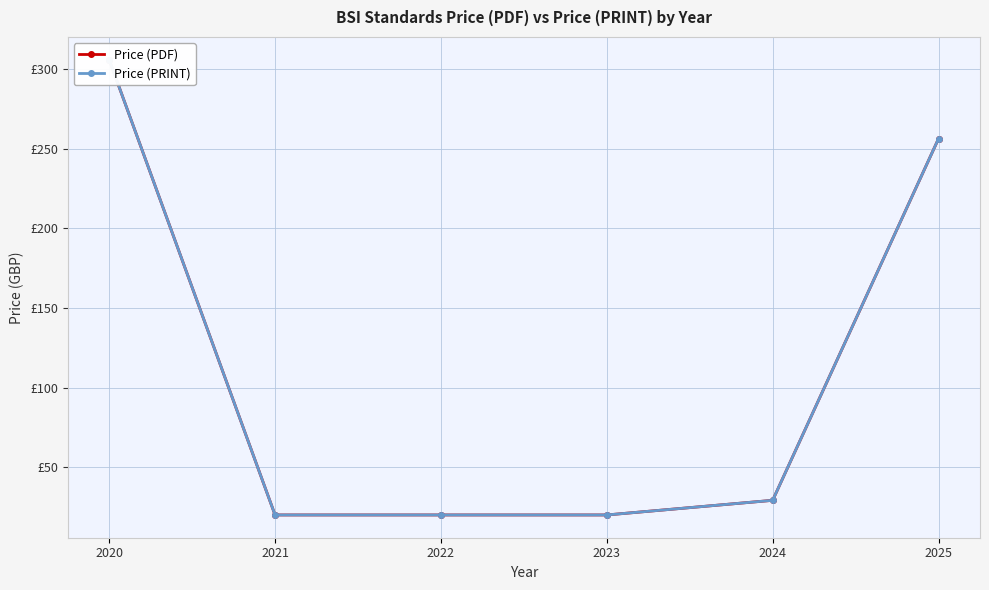

Reading right to left, extract all data points from this chart.

Price (PDF): 256.4	29.2	20.0	20.0	20.0	306.0
Price (PRINT): 256.4	29.2	20.0	20.0	20.0	306.0